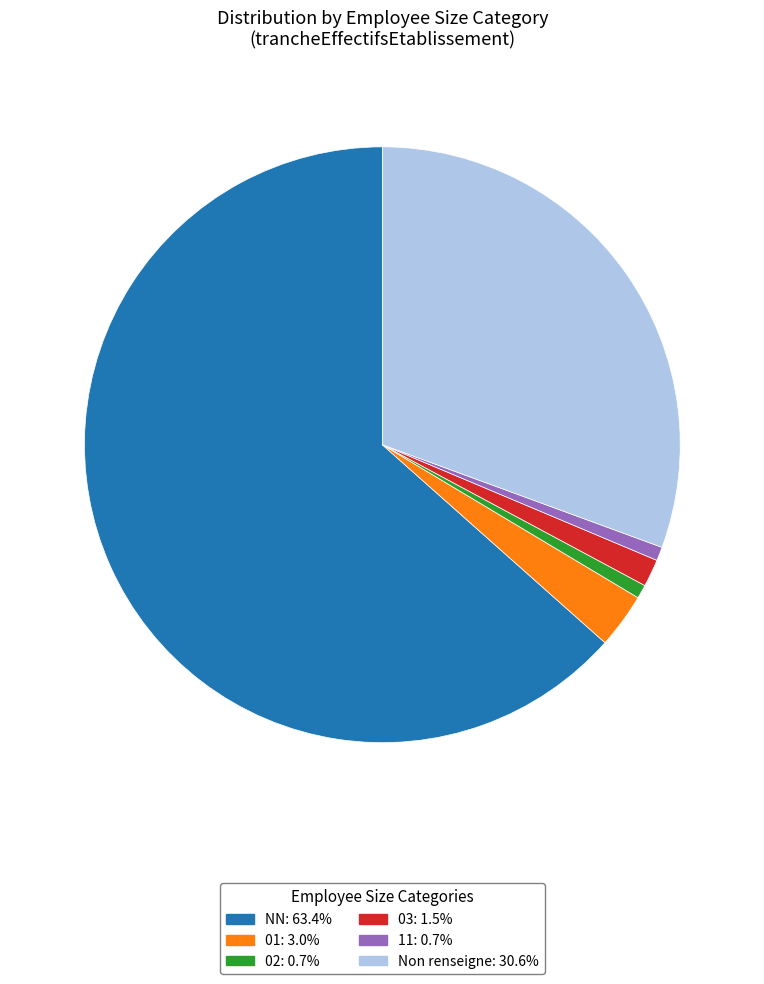

Combined, do NN: 63.4% and 11: 0.7% account for over 50%?

Yes